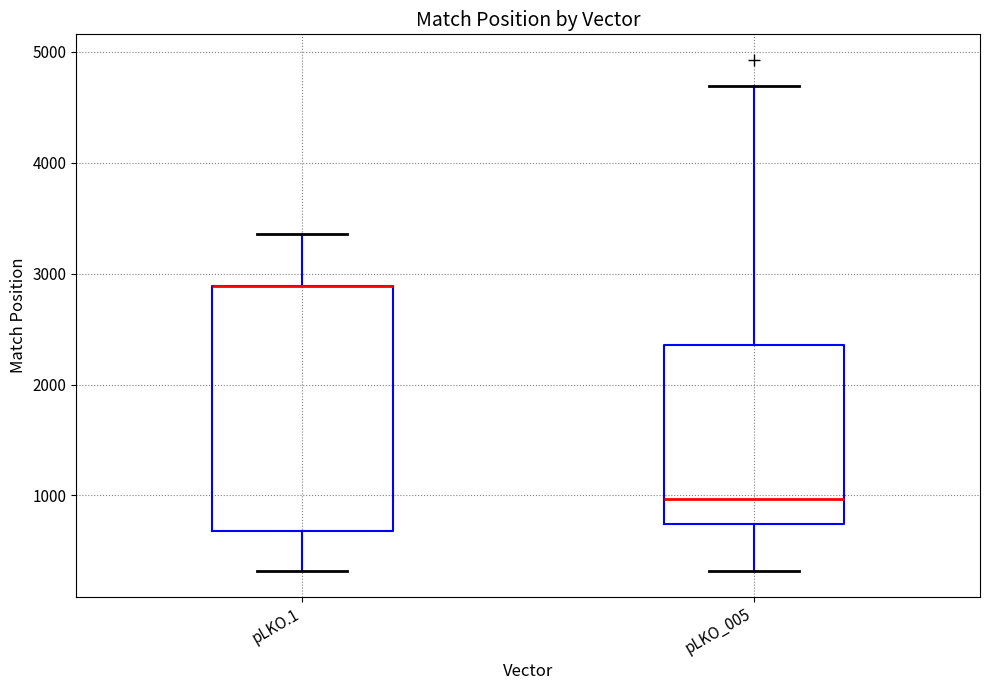

Reading left to right, transcribe this box plot: for each box, give where its median line is, the range the box spans, and where its two whiskers end, as read against the y-axis. The values are not printed on the chart, so give them approximately, as read against the axis.

pLKO.1: median 2900 (drawn on the box's upper edge), box 700 to 2900, whiskers 300 to 3400
pLKO_005: median 1000, box 700 to 2400, whiskers 300 to 4700